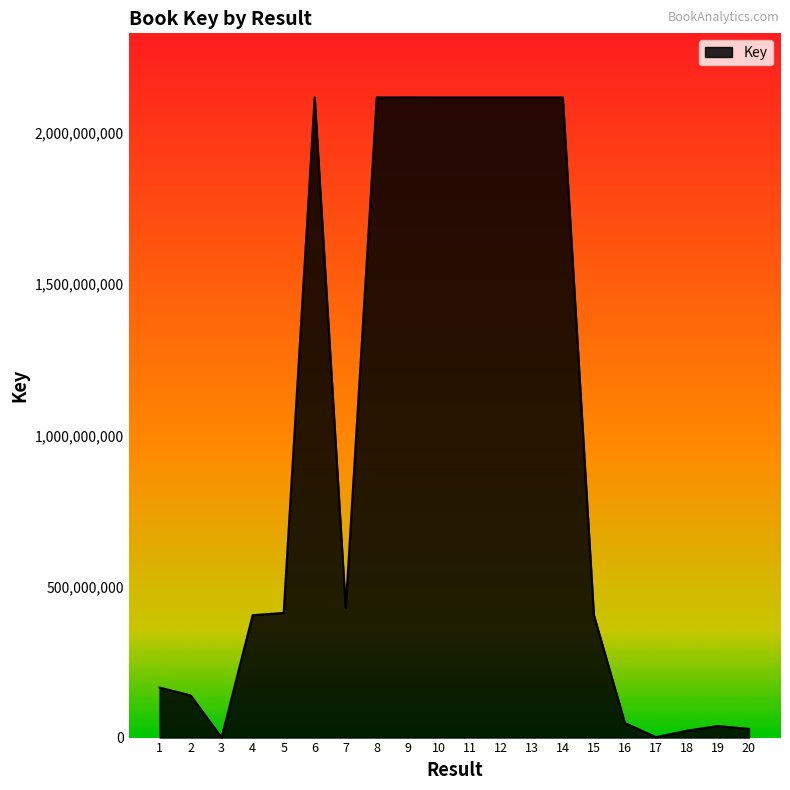

Is it true that the value at 1 is 165470970?

True